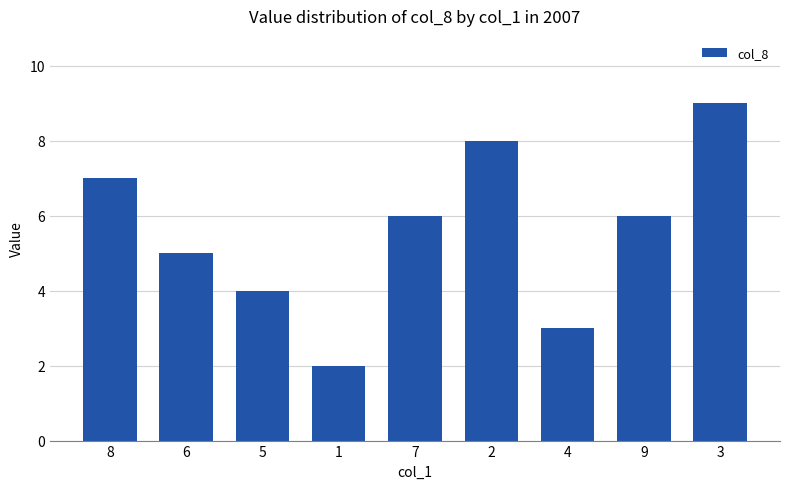

Are the bars grouped side by side (vs. stacked)?

No